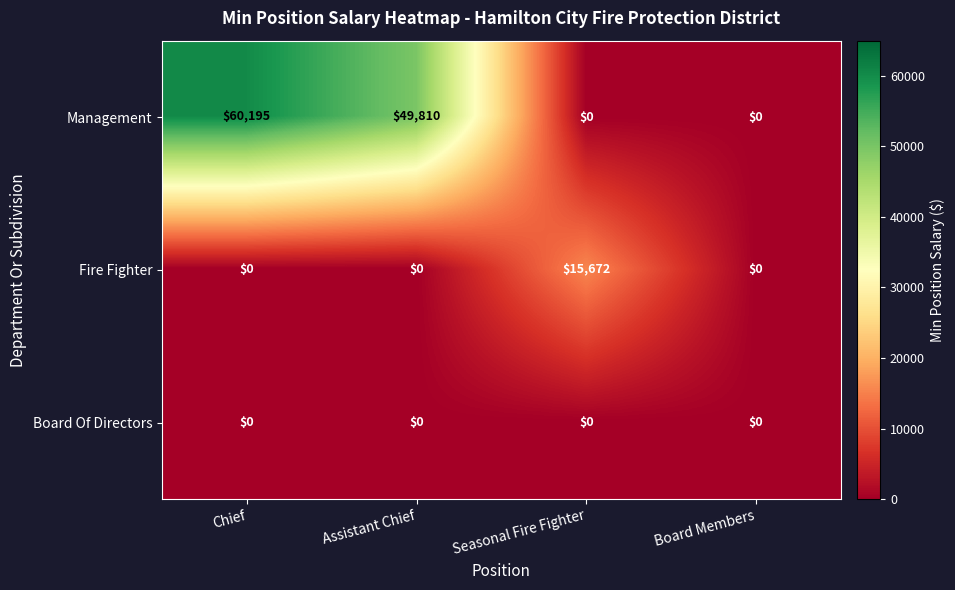

Between Assistant Chief and Board Members, which series saw the biggest shift?

Management